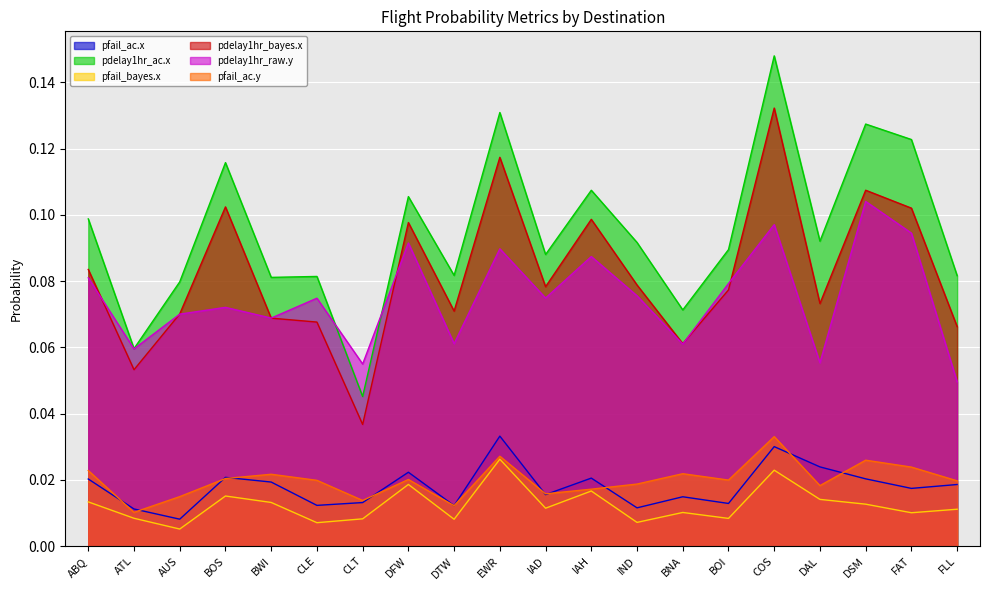

What is the label of the 2nd point from the right?

FAT